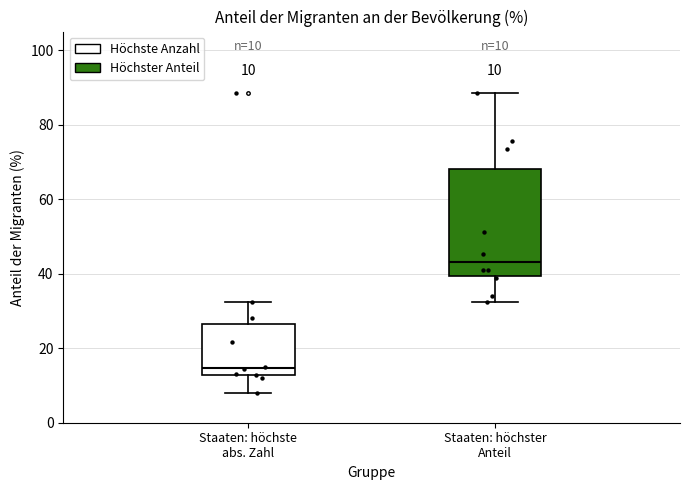

Which box is the tallest, from its lower edge to its upper edge?

Staaten: höchster Anteil